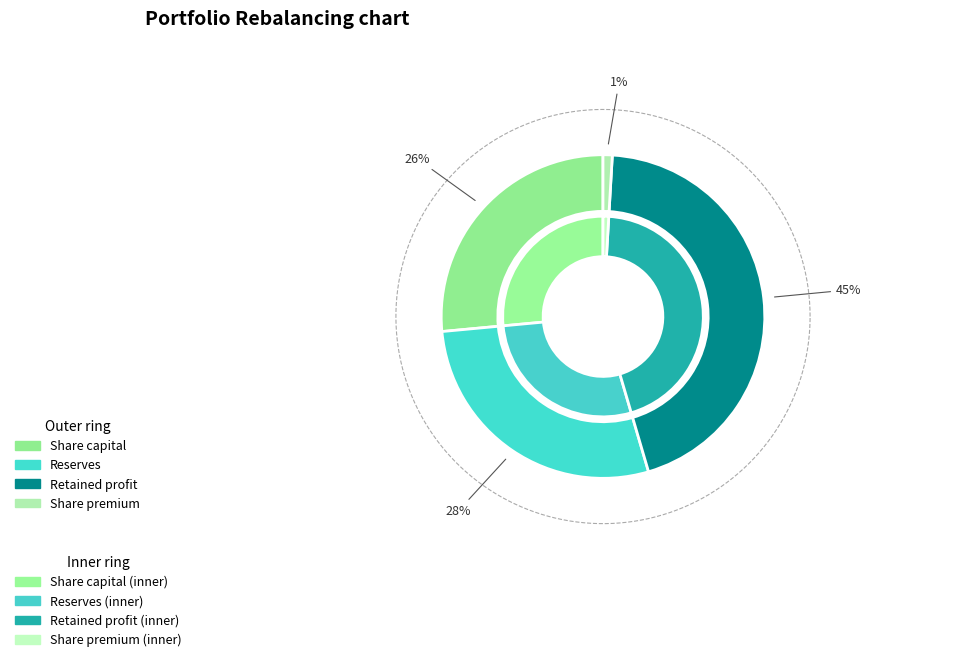

What is the change in value from Share capital to Reserves?

+14922